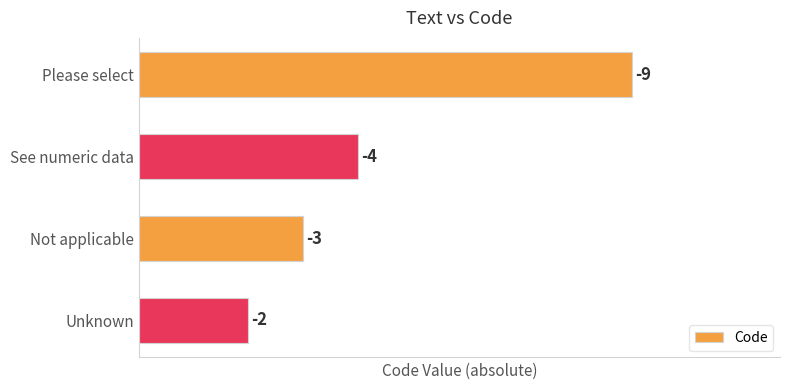

Does the chart contain any negative values?

No